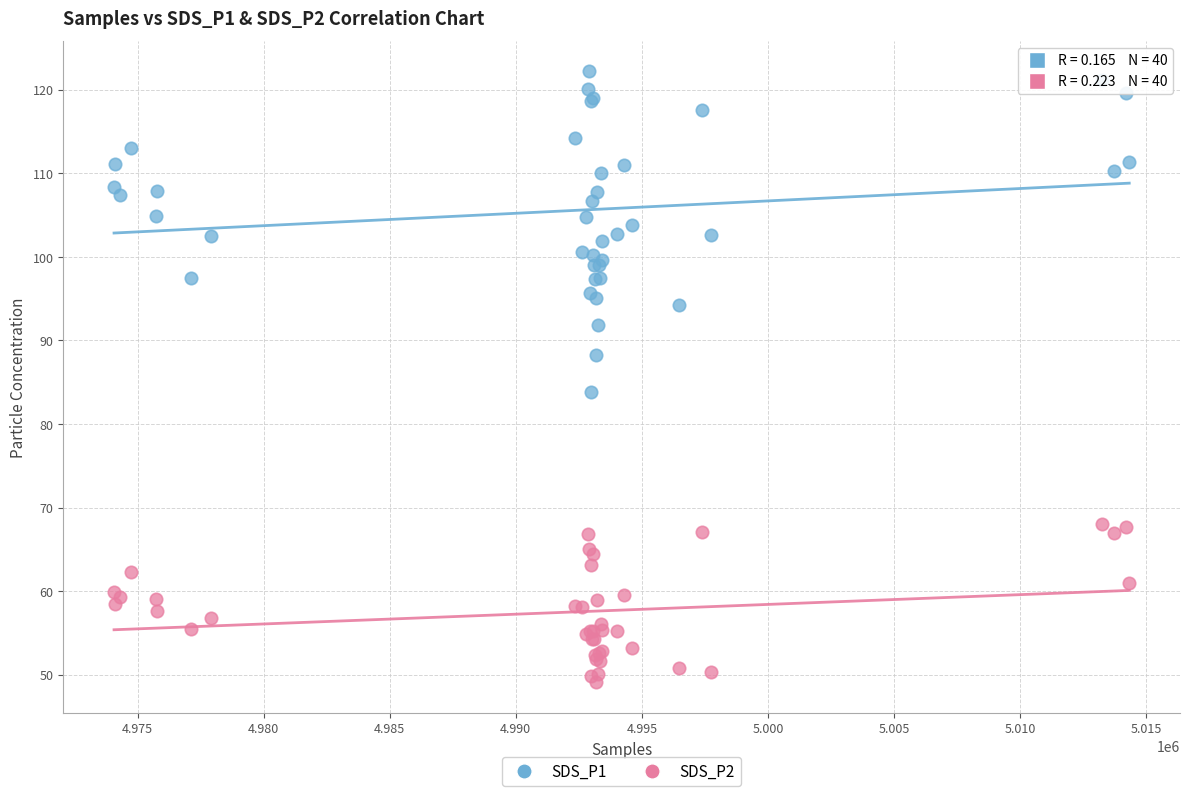

Across all series, what Y value is closest to 85?

83.8